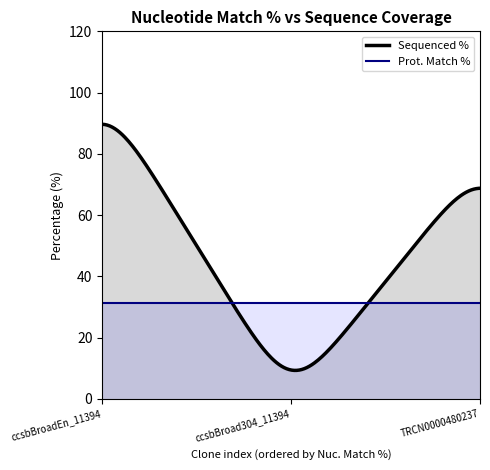

What is the sum of the Sequenced % values at 32.6 and 2?

100.0